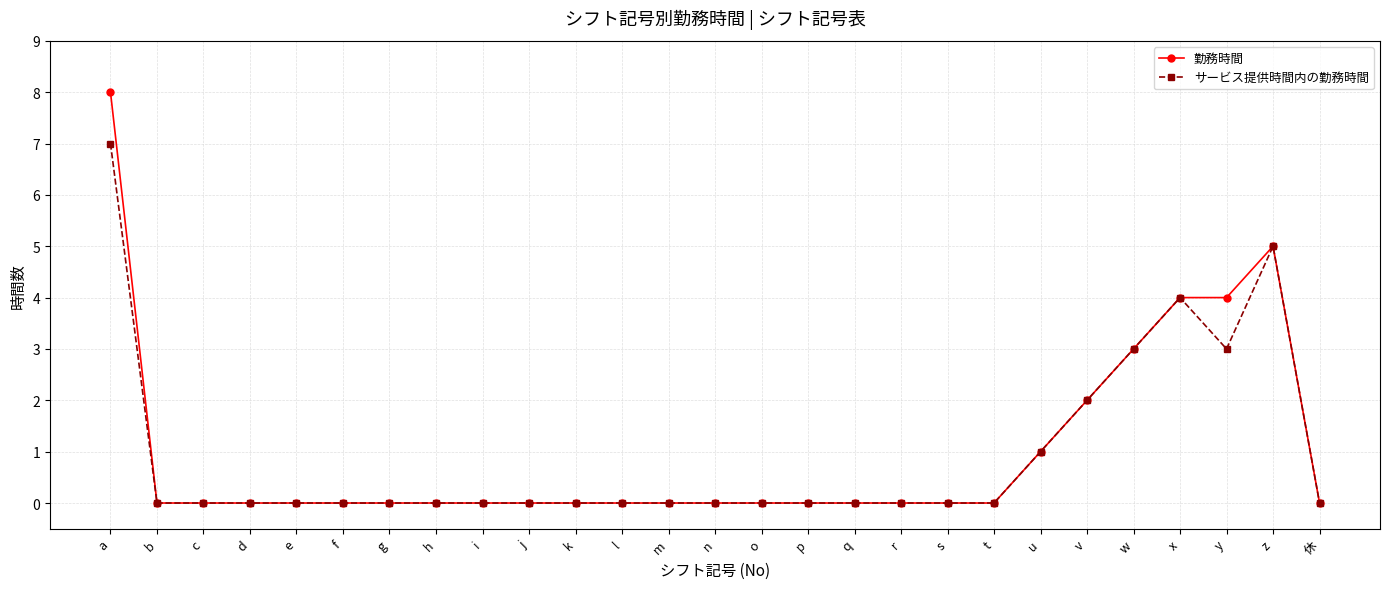

True or false: 勤務時間 has a value of 0 at h.

True